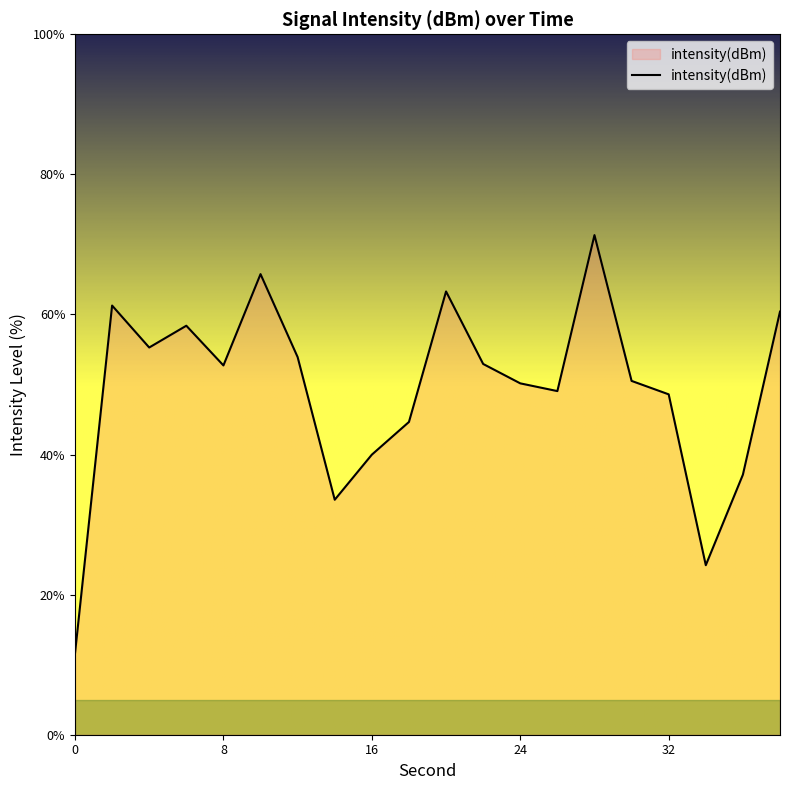

What is the difference between the maximum and second lowest values?

47.1